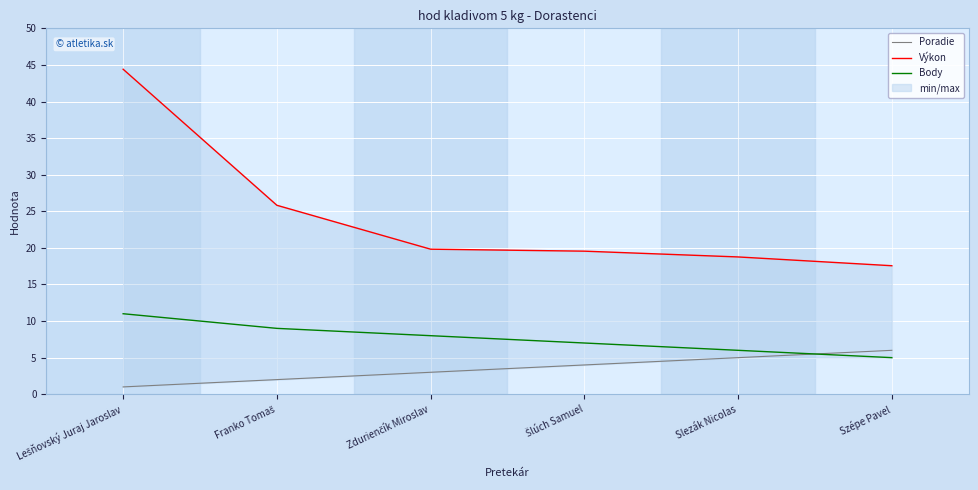

Rank the series by their average value, from lowest to highest.

Poradie, Body, Výkon